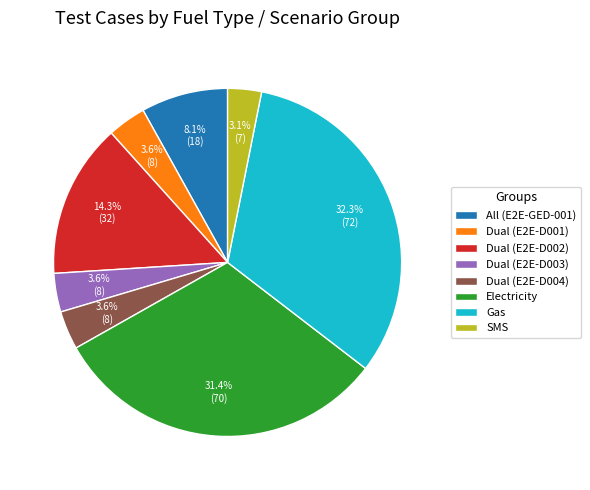

What percentage is NOT represented by Dual (E2E-D003)?

96.4%